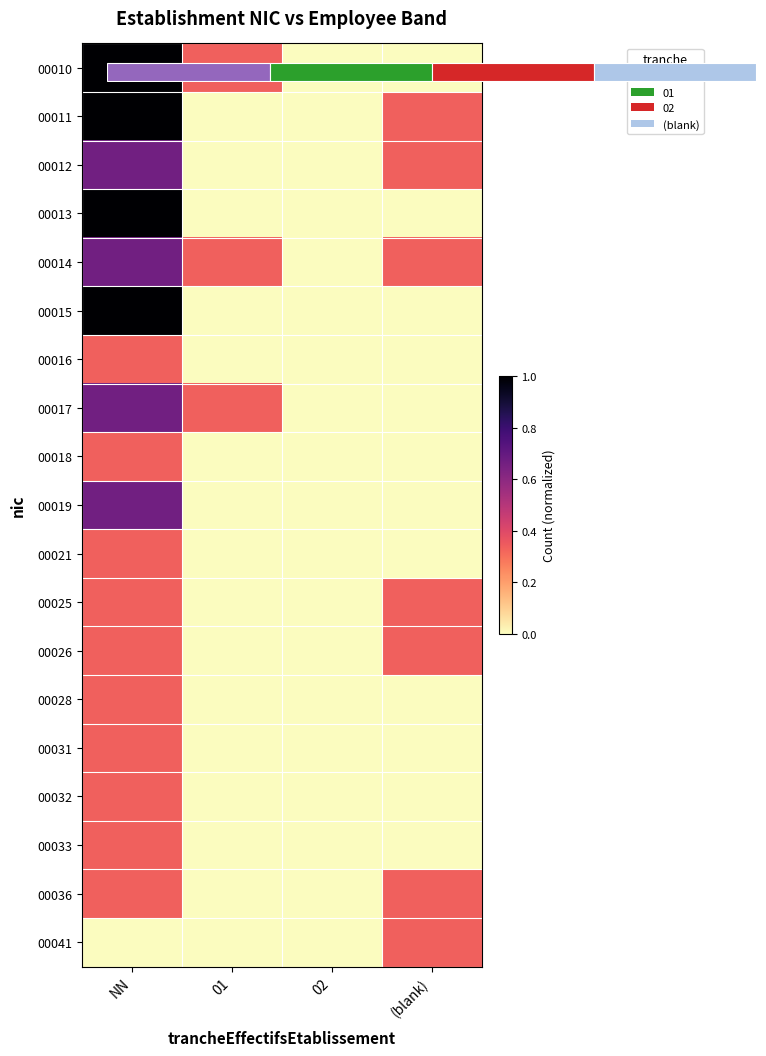

Between 02 and NN, which is larger?

NN